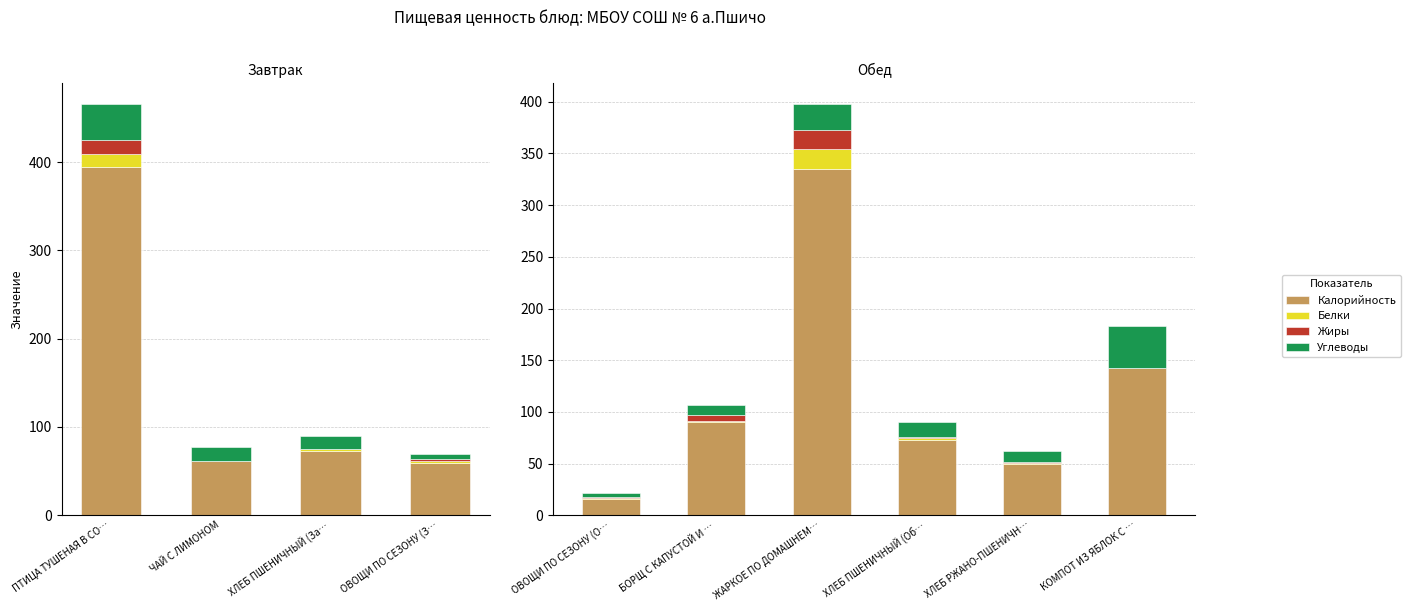

Which series has the largest total across all categories?

Калорийность